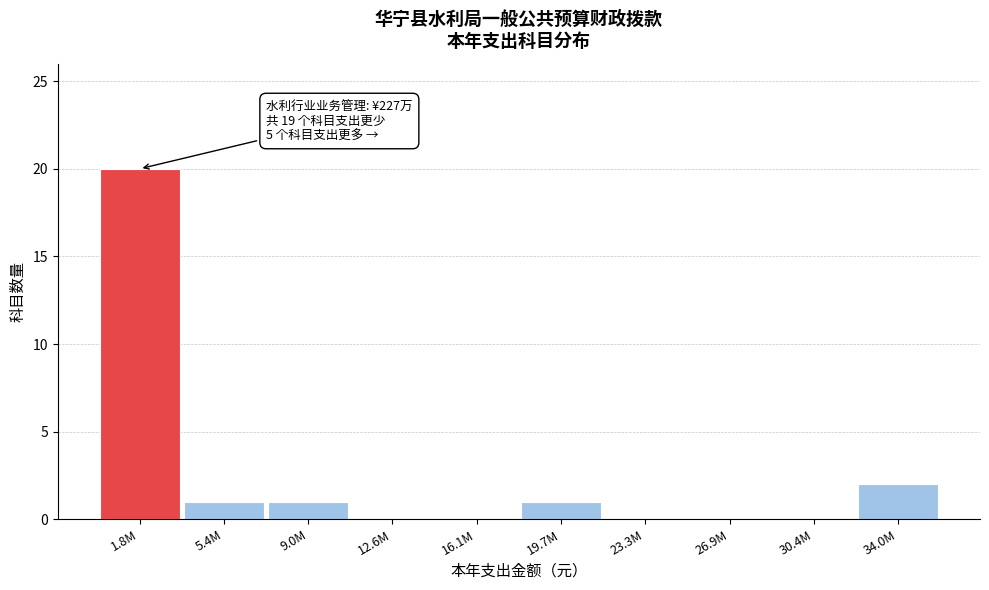

Reading left to right, list all the values displayed in this chart.

1.8M=20	5.4M=1	9.0M=1	12.6M=0	16.1M=0	19.7M=1	23.3M=0	26.9M=0	30.4M=0	34.0M=2